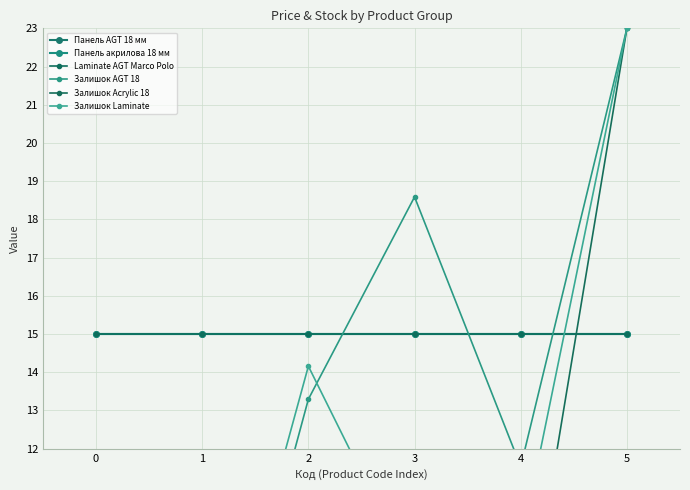

How many lines are shown in the chart?

6